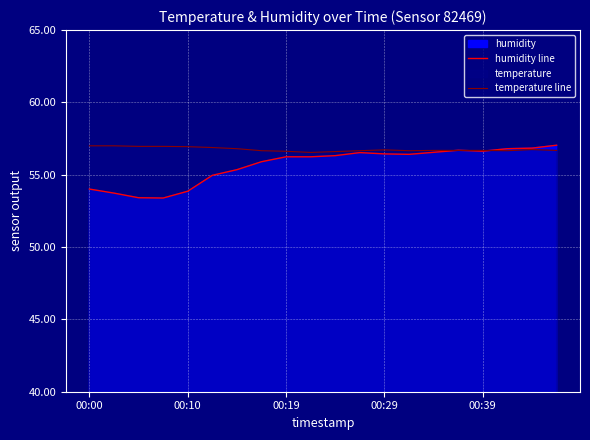

At 14, list the series in order from smallest to largest.

humidity line, temperature line